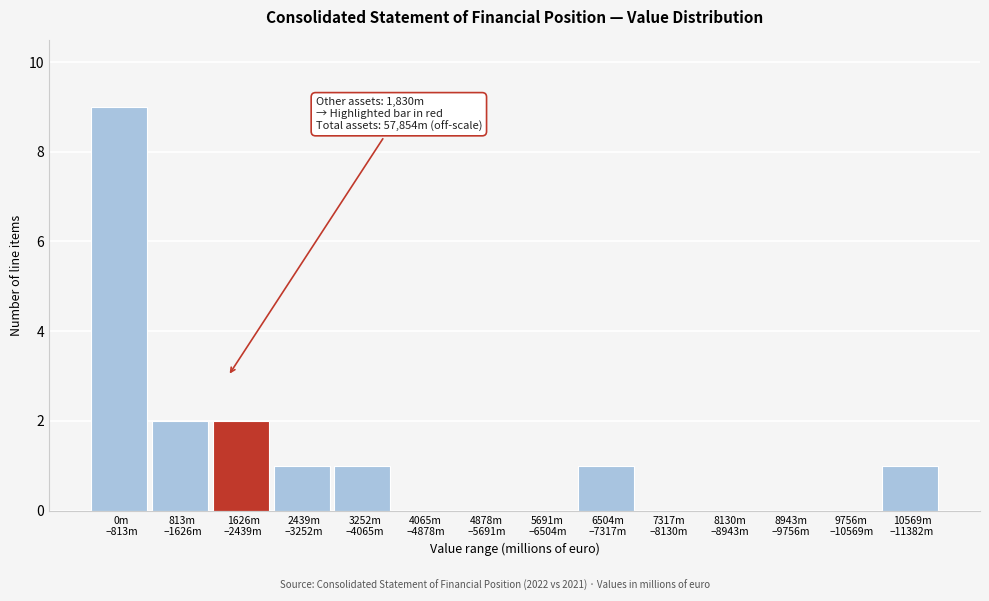

What is the sum of all values?

17